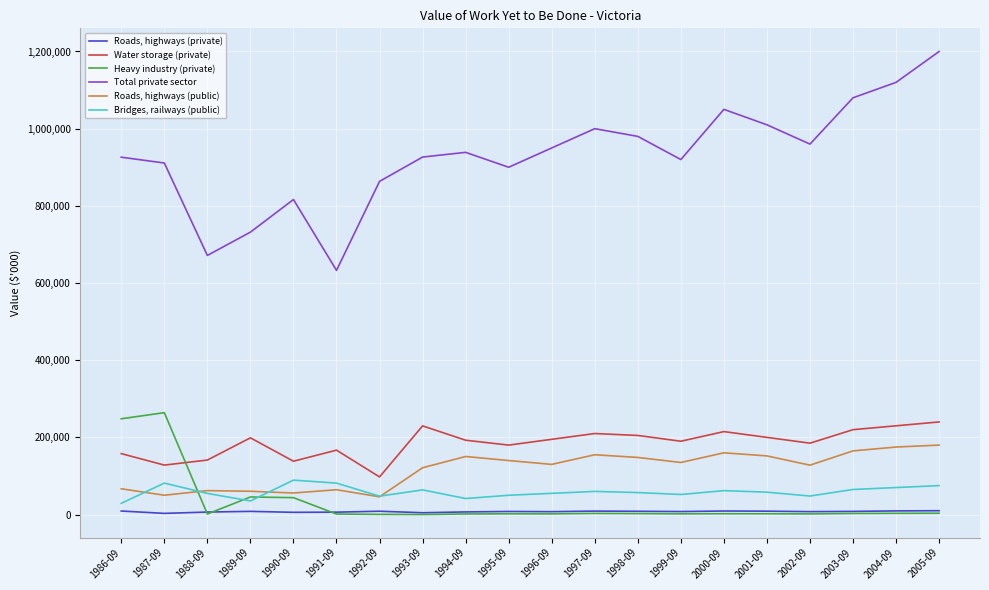

What is the maximum value for Bridges, railways (public)?

89223